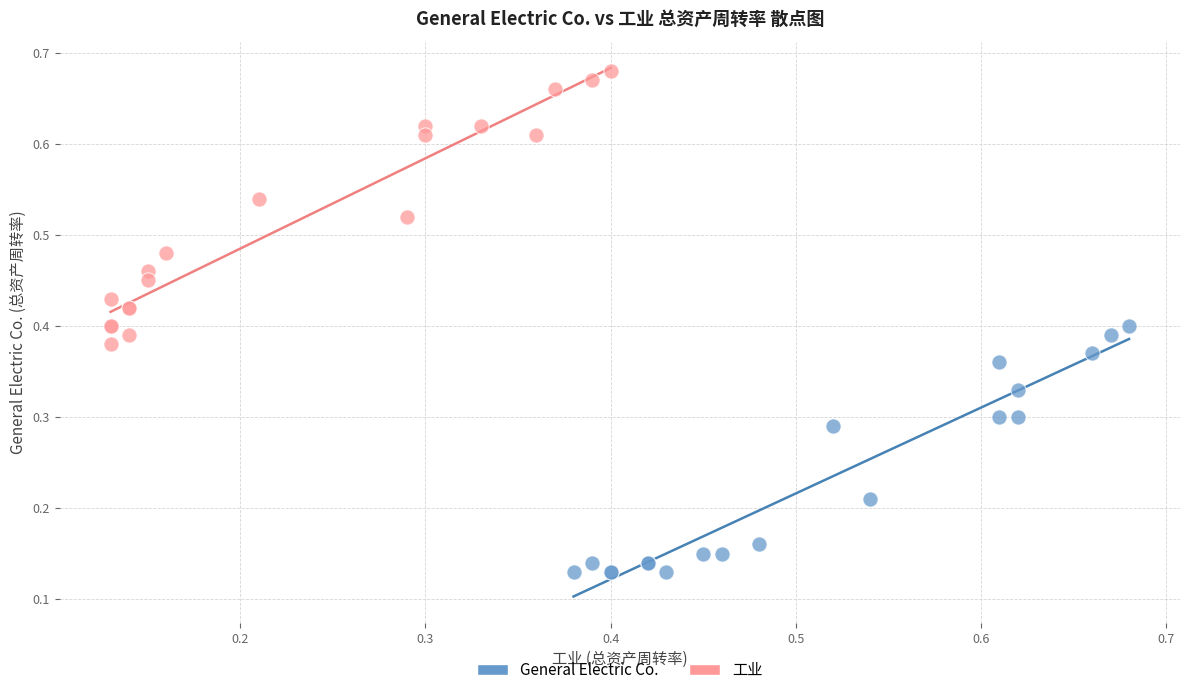

Which series has the largest Y range (max minus min)?

工业